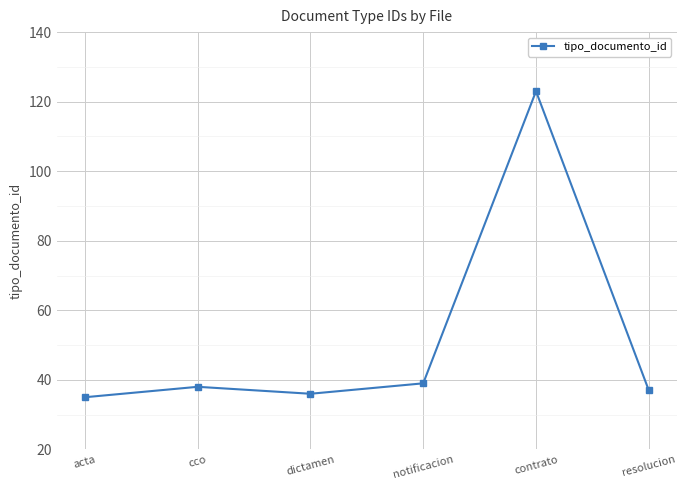

True or false: the data has more than 0 interior local peaks.

True